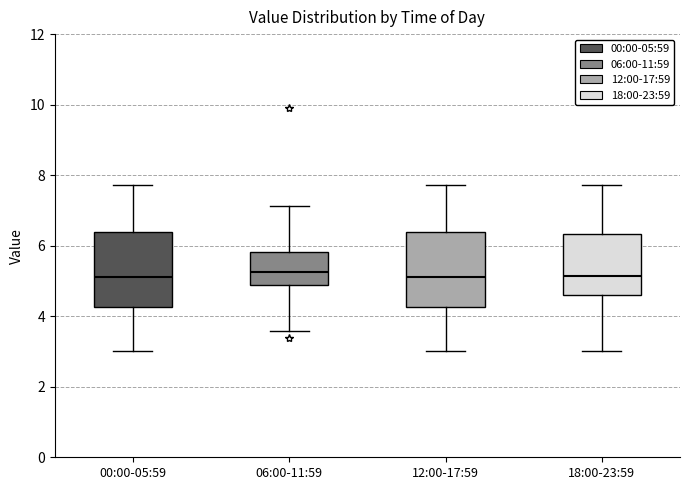

Reading left to right, read every box against the y-axis: the position of its median line, the range the box covers, and the ends of its whiskers. The values are not printed on the chart, so give them approximately, as read against the axis.

00:00-05:59: median 5.2, box 4.2 to 6.4, whiskers 3.0 to 7.8
06:00-11:59: median 5.2, box 4.8 to 5.8, whiskers 3.6 to 7.2
12:00-17:59: median 5.2, box 4.2 to 6.4, whiskers 3.0 to 7.8
18:00-23:59: median 5.2, box 4.6 to 6.4, whiskers 3.0 to 7.8